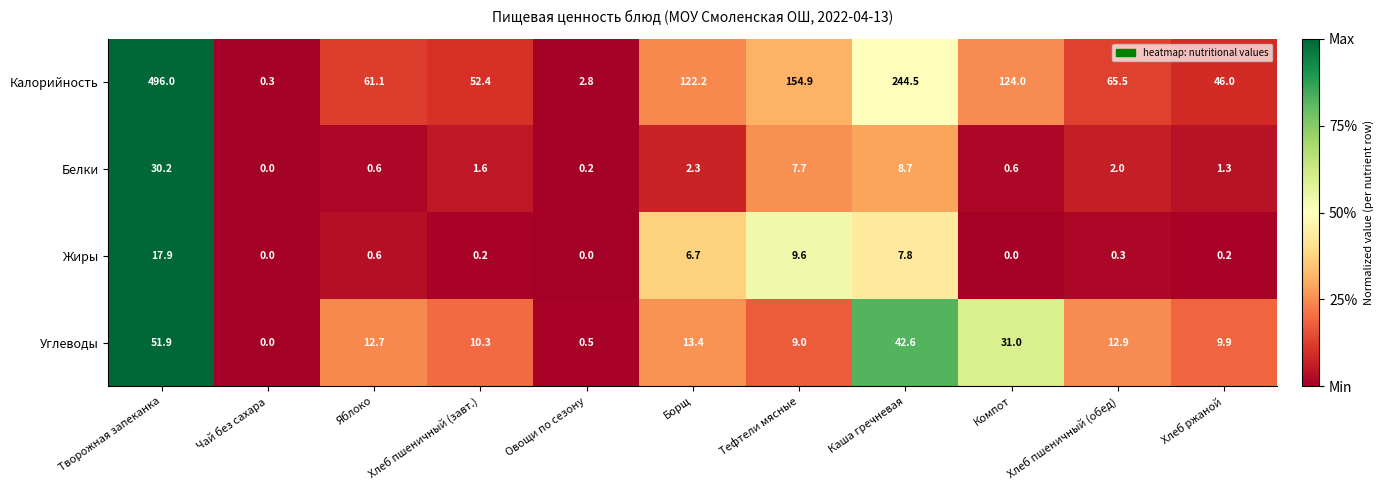

Rank the series by their maximum value, from highest to lowest.

Калорийность, Углеводы, Белки, Жиры